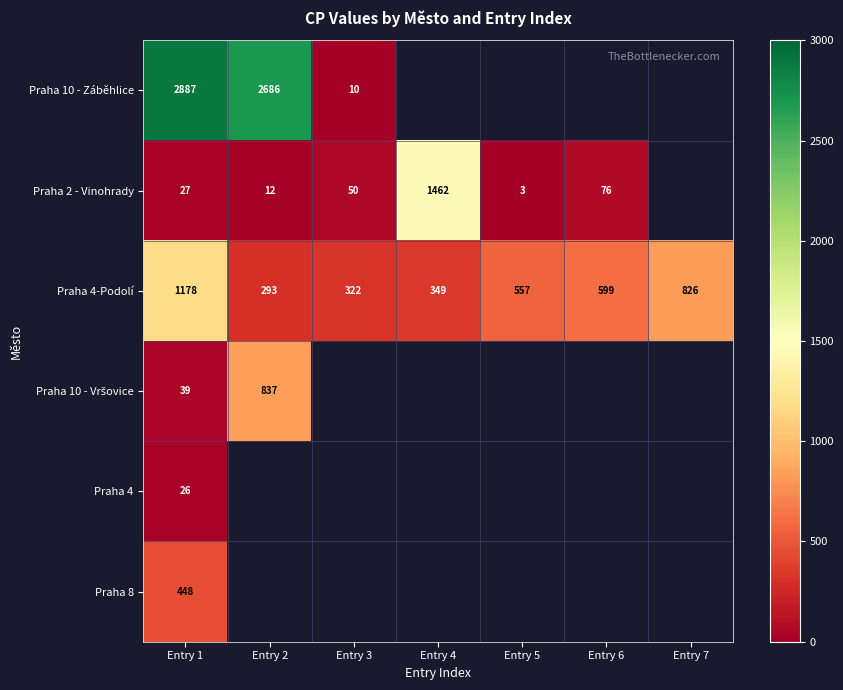

At which label is Praha 4-Podolí closest to 735?

Entry 7